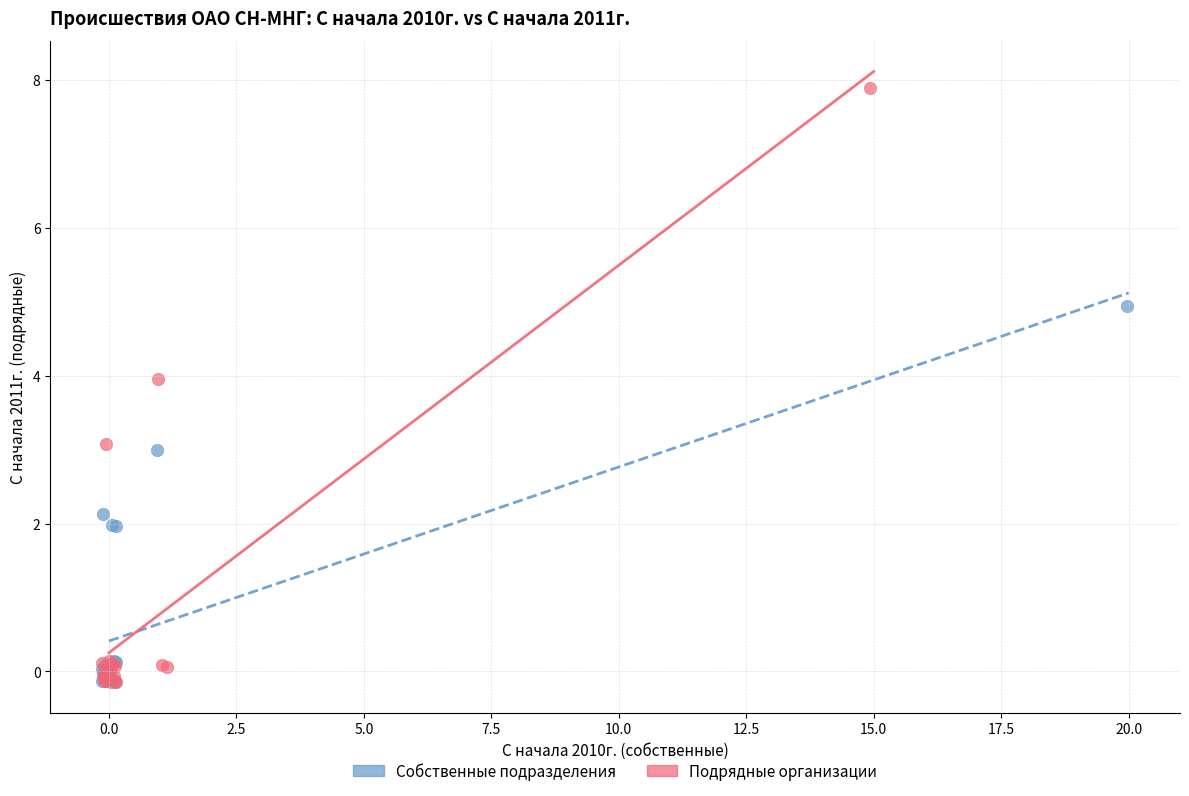

Which series reaches the maximum Y coordinate?

Подрядные организации